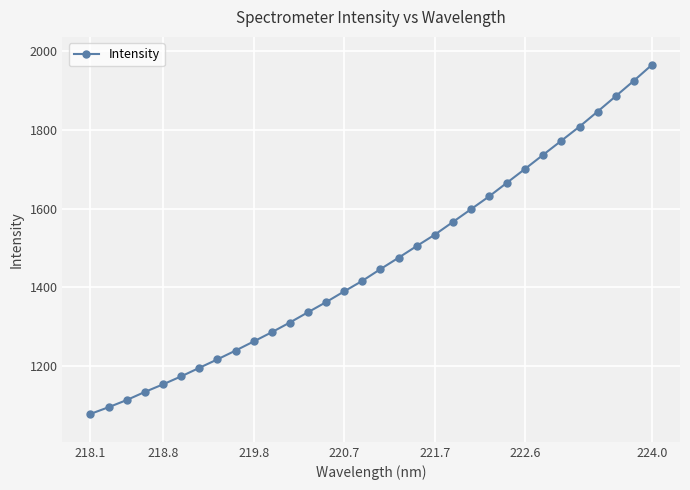

What is the value of the 17th point from the left?

1446.0